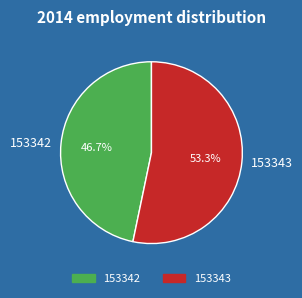

Is it true that 153342 is 61% of the pie?

False